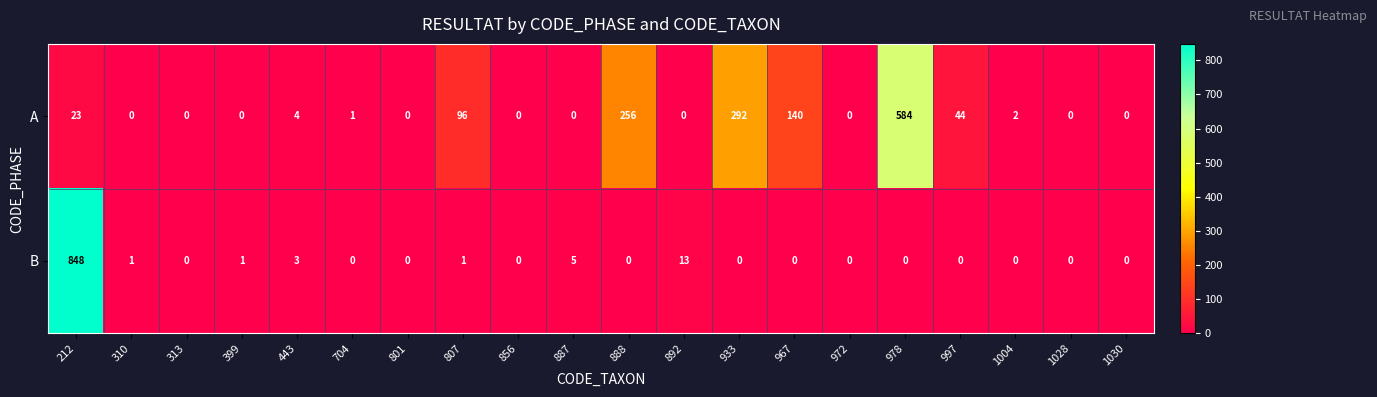

The B series shows 0 at 856. True or false?

True